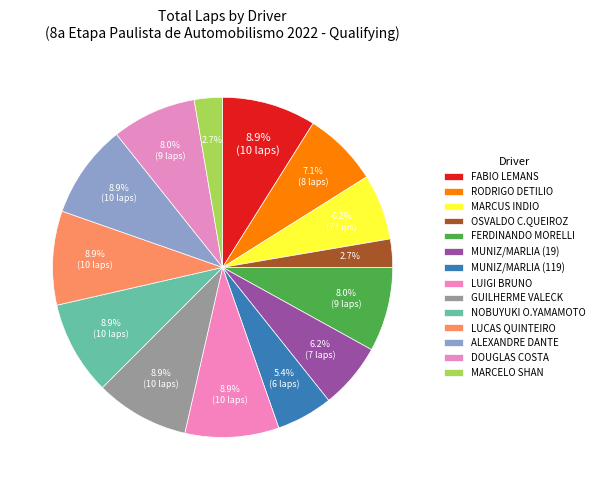

How many segments does this pie chart have?

14